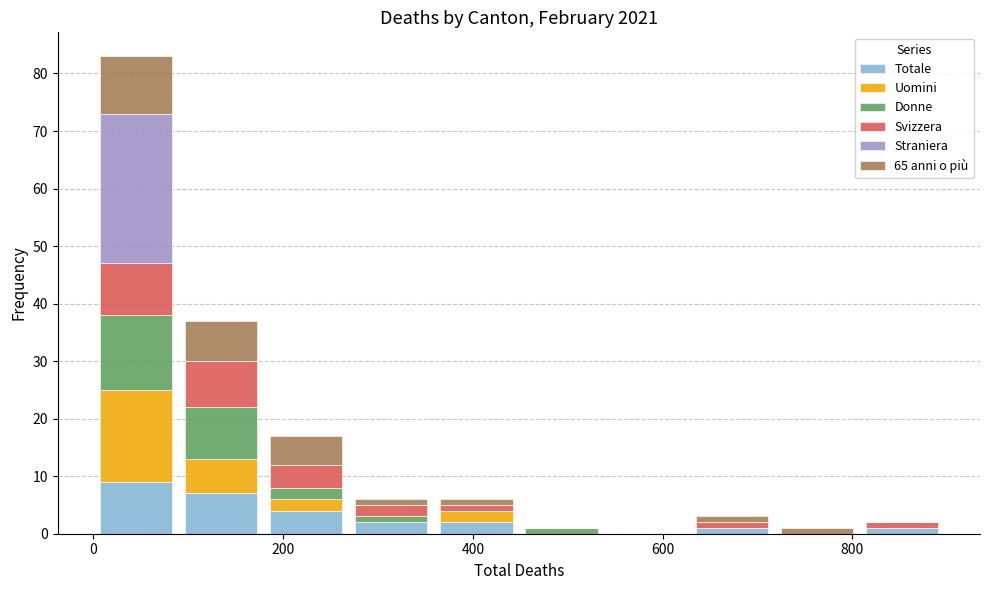

What is the total height of the stacked bar covering 800 to 900 on the x-axis? Neither the bar edges nor the heights are printed on the chart, so give them approximately, as read against the axes.

2